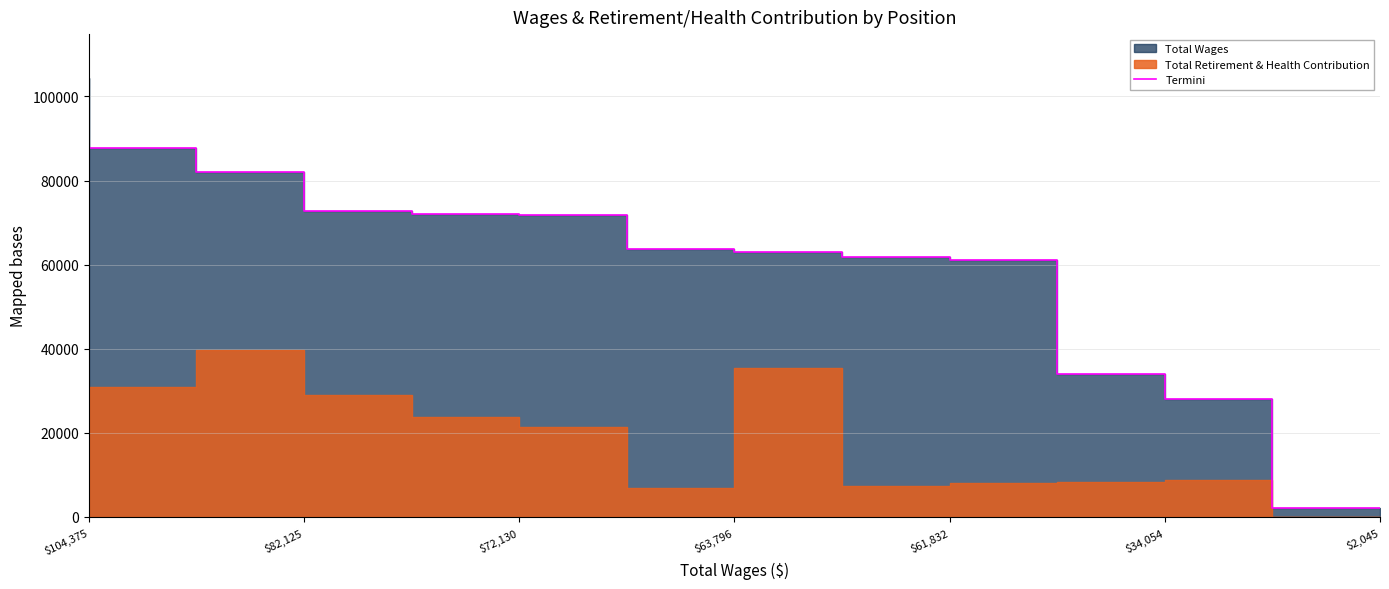

At which label is the value closest to 53210?

9